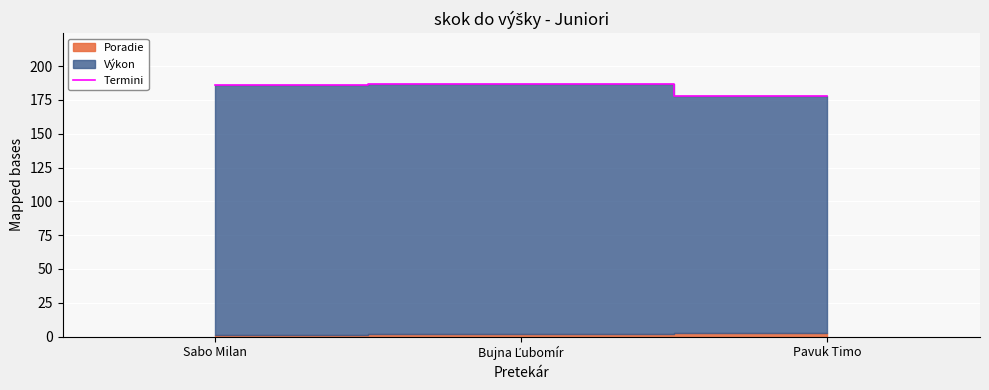

Between Bujna Ľubomír and Sabo Milan, which is larger?

Bujna Ľubomír